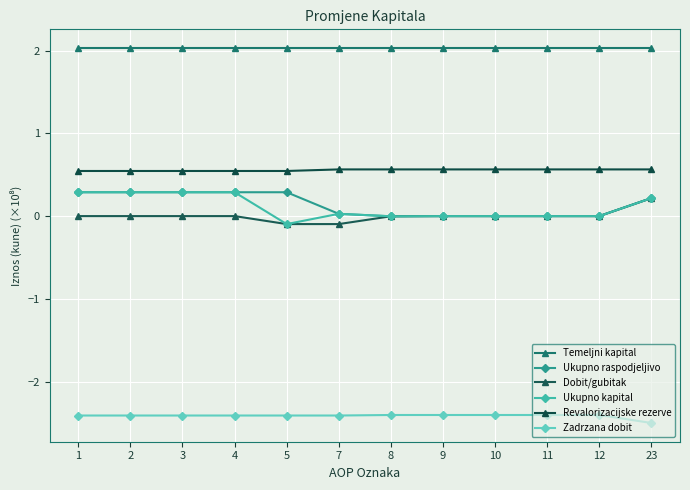

What is the sum of all Zadrzana dobit values?

-29.0